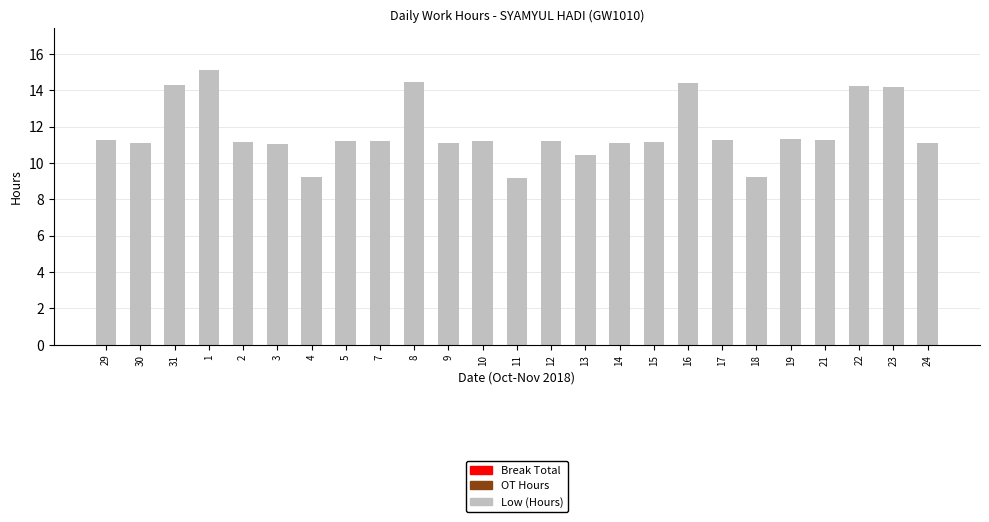

What is the label of the 23rd bar from the right?

31